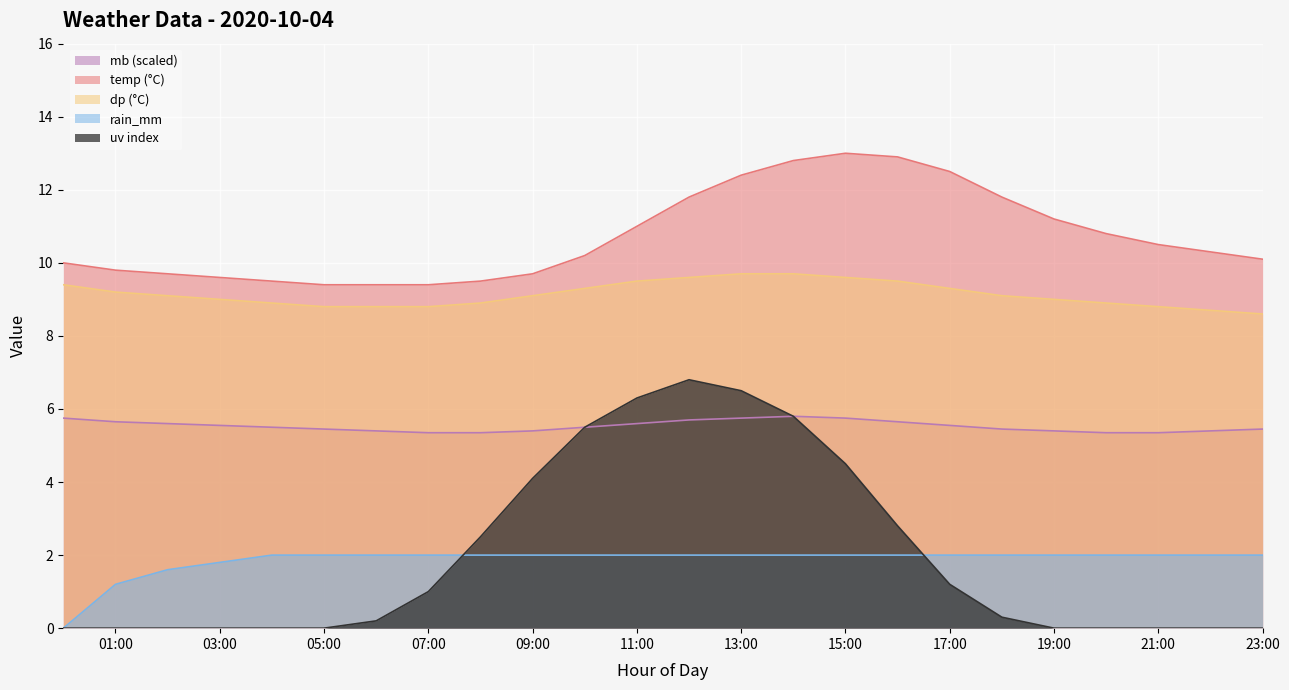

Reading left to right, extract all data points from this chart.

temp: 00:00=10.0	01:00=9.8	02:00=9.7	03:00=9.6	04:00=9.5	05:00=9.4	06:00=9.4	07:00=9.4	08:00=9.5	09:00=9.7	10:00=10.2	11:00=11.0	12:00=11.8	13:00=12.4	14:00=12.8	15:00=13.0	16:00=12.9	17:00=12.5	18:00=11.8	19:00=11.2	20:00=10.8	21:00=10.5	22:00=10.3	23:00=10.1
dp: 00:00=9.4	01:00=9.2	02:00=9.1	03:00=9.0	04:00=8.9	05:00=8.8	06:00=8.8	07:00=8.8	08:00=8.9	09:00=9.1	10:00=9.3	11:00=9.5	12:00=9.6	13:00=9.7	14:00=9.7	15:00=9.6	16:00=9.5	17:00=9.3	18:00=9.1	19:00=9.0	20:00=8.9	21:00=8.8	22:00=8.7	23:00=8.6
rain_mm: 00:00=0.0	01:00=1.2	02:00=1.6	03:00=1.8	04:00=2.0	05:00=2.0	06:00=2.0	07:00=2.0	08:00=2.0	09:00=2.0	10:00=2.0	11:00=2.0	12:00=2.0	13:00=2.0	14:00=2.0	15:00=2.0	16:00=2.0	17:00=2.0	18:00=2.0	19:00=2.0	20:00=2.0	21:00=2.0	22:00=2.0	23:00=2.0
uv: 00:00=0.0	01:00=0.0	02:00=0.0	03:00=0.0	04:00=0.0	05:00=0.0	06:00=0.2	07:00=1.0	08:00=2.5	09:00=4.1	10:00=5.5	11:00=6.3	12:00=6.8	13:00=6.5	14:00=5.8	15:00=4.5	16:00=2.8	17:00=1.2	18:00=0.3	19:00=0.0	20:00=0.0	21:00=0.0	22:00=0.0	23:00=0.0
mb: 00:00=5.8	01:00=5.6	02:00=5.6	03:00=5.6	04:00=5.5	05:00=5.4	06:00=5.4	07:00=5.4	08:00=5.4	09:00=5.4	10:00=5.5	11:00=5.6	12:00=5.7	13:00=5.8	14:00=5.8	15:00=5.8	16:00=5.6	17:00=5.6	18:00=5.4	19:00=5.4	20:00=5.4	21:00=5.4	22:00=5.4	23:00=5.4